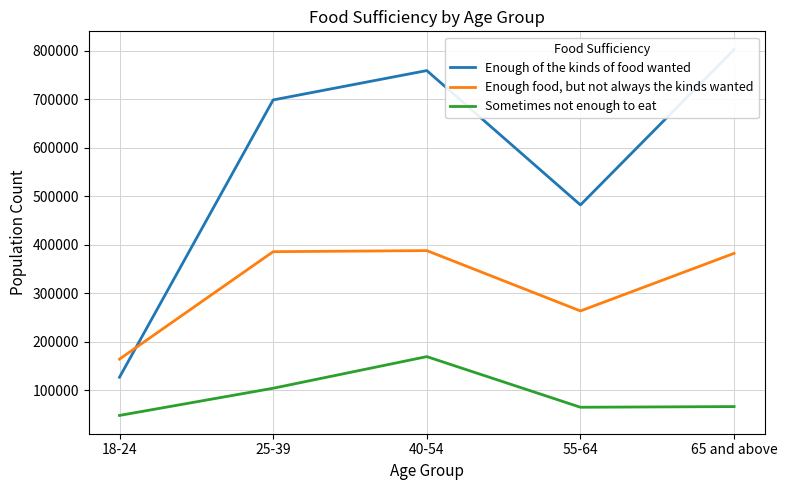

Where is the first local minimum for Enough of the kinds of food wanted?

55-64